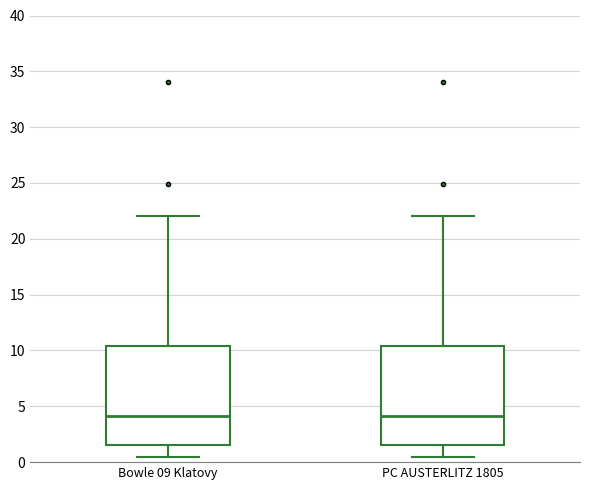

Reading left to right, transcribe this box plot: for each box, give where its median line is, the range the box spans, and where its two whiskers end, as read against the y-axis. The values are not printed on the chart, so give them approximately, as read against the axis.

Bowle 09 Klatovy: median 4.0, box 1.5 to 10.5, whiskers 0.5 to 22.0
PC AUSTERLITZ 1805: median 4.0, box 1.5 to 10.5, whiskers 0.5 to 22.0